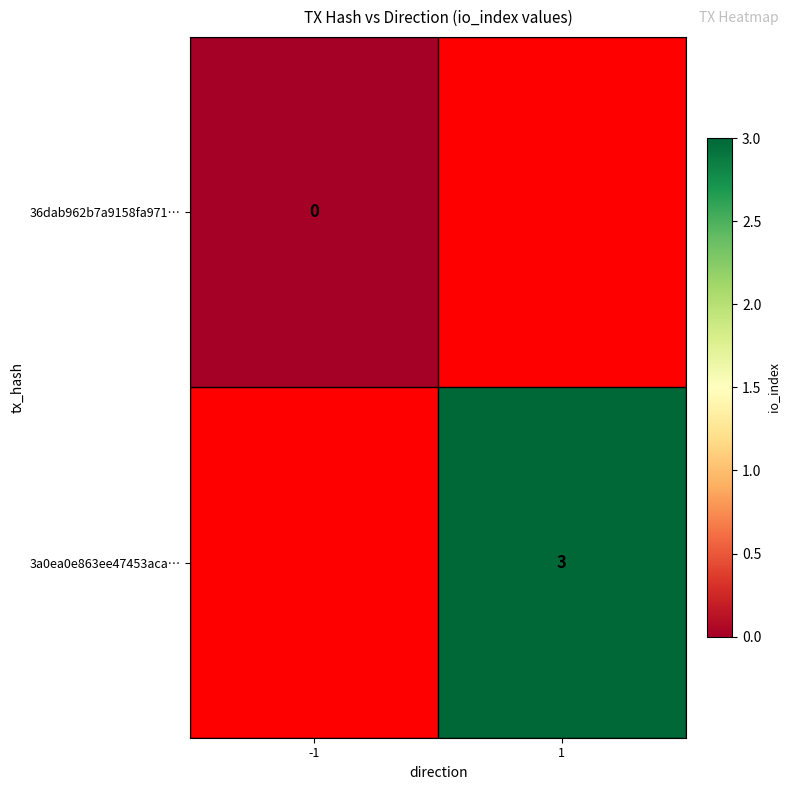

Is the value of 36dab962b7a9158fa971… at -1 greater than the value of 3a0ea0e863ee47453aca… at 1?

No